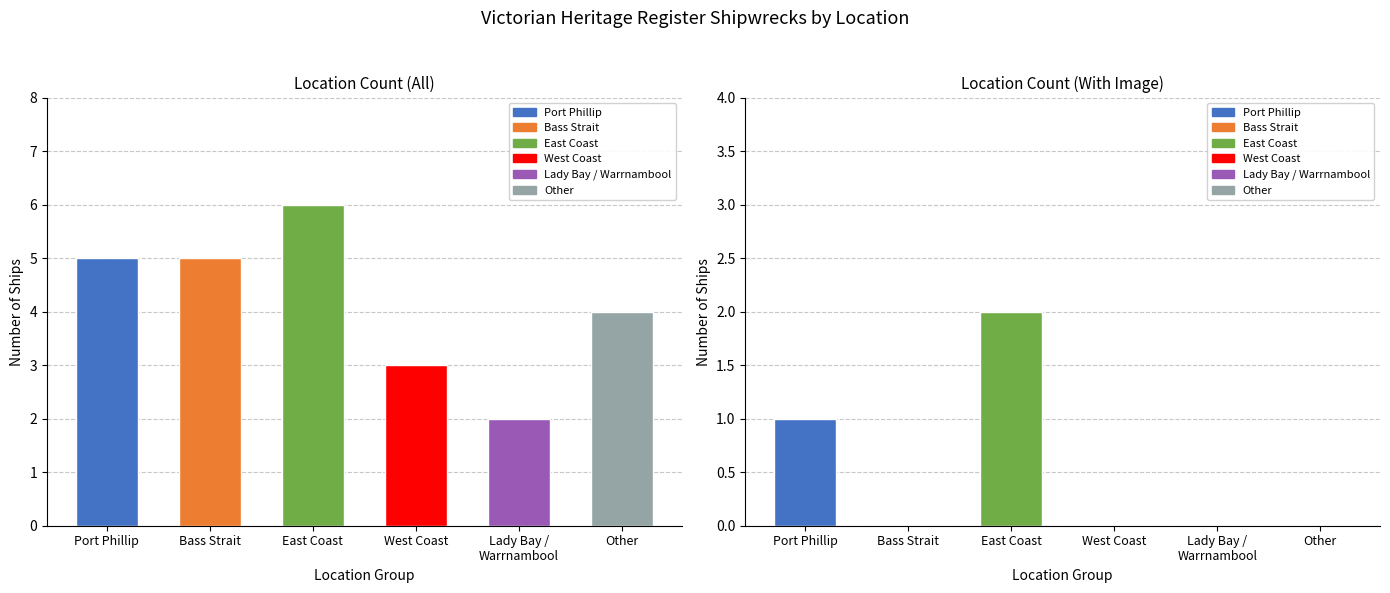

What is the difference between the second highest and second lowest values?

2